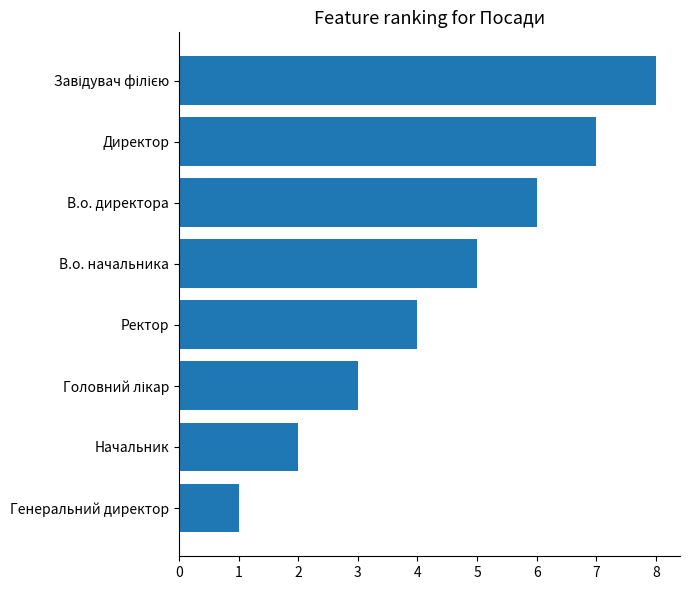

At which label is the value closest to 4?

Ректор